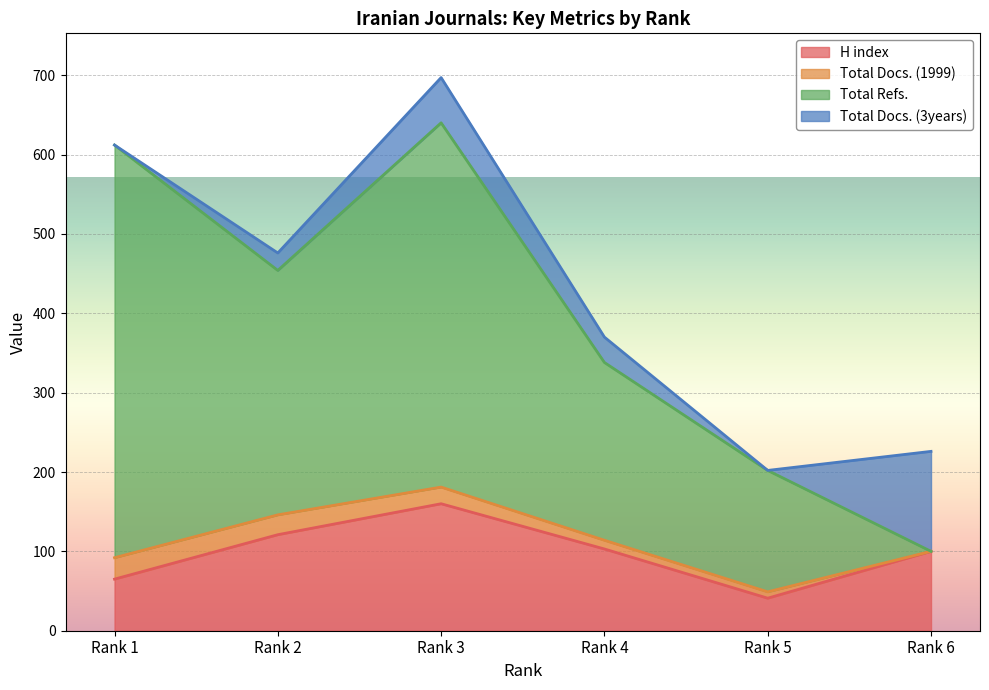

What is the sum of all Total Refs. values?

2346